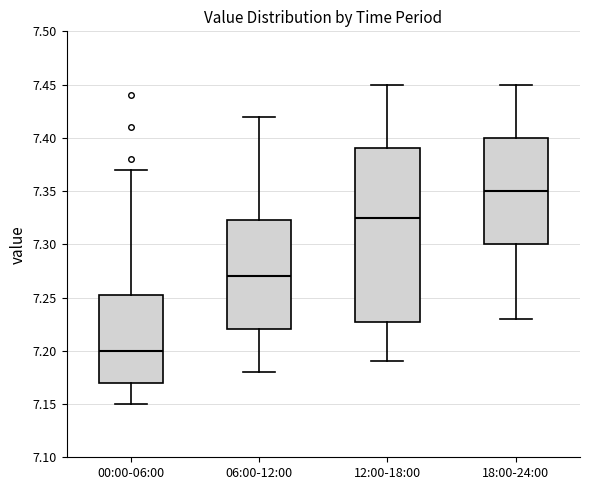

Where is the lower edge of the box for 06:00-12:00 on the y-axis? The values are not printed on the chart, so give them approximately, as read against the axis.

7.220